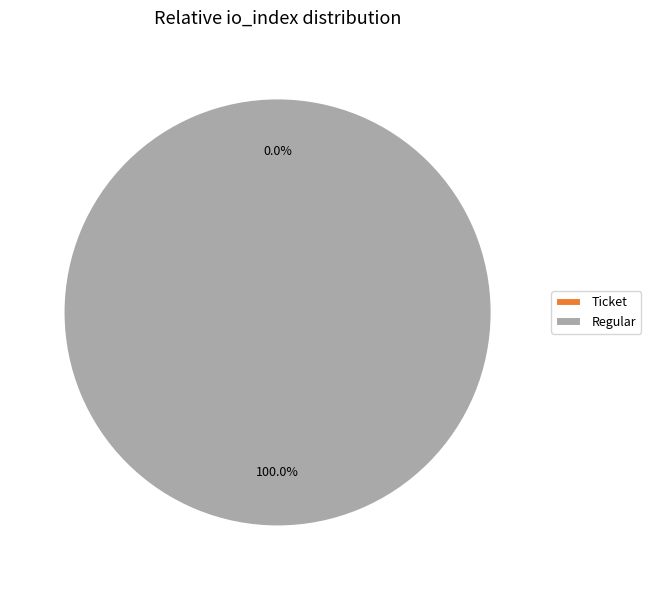

What is the majority slice?

Regular